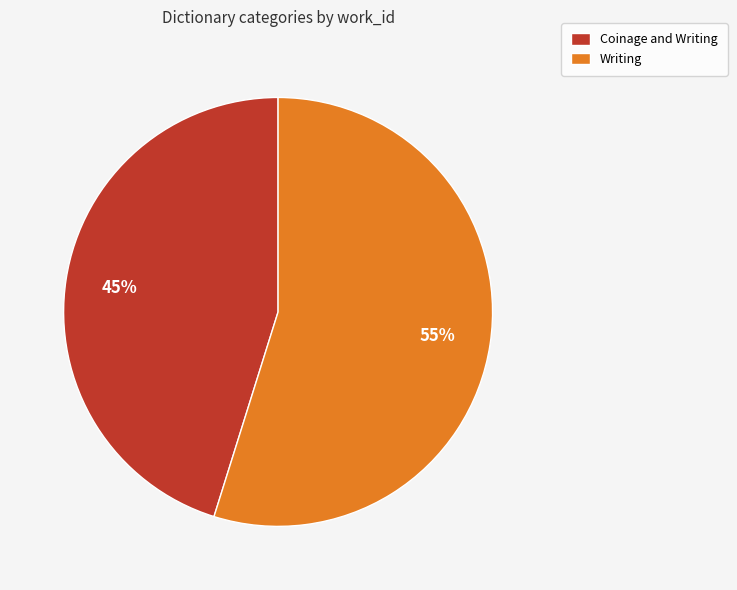

What is the ratio of the value at Writing to the value at Coinage and Writing?

1.2